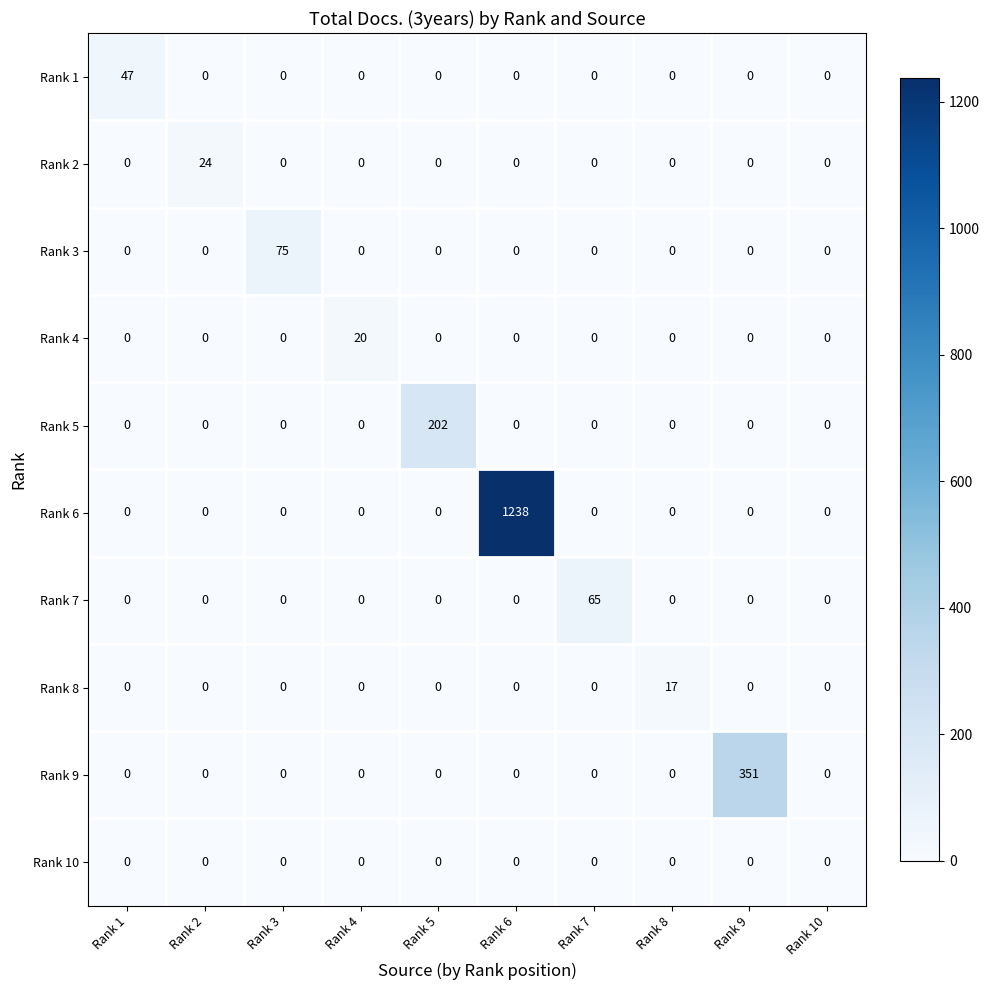

Between Rank 5 and Rank 6, which series saw the biggest shift?

Rank 6